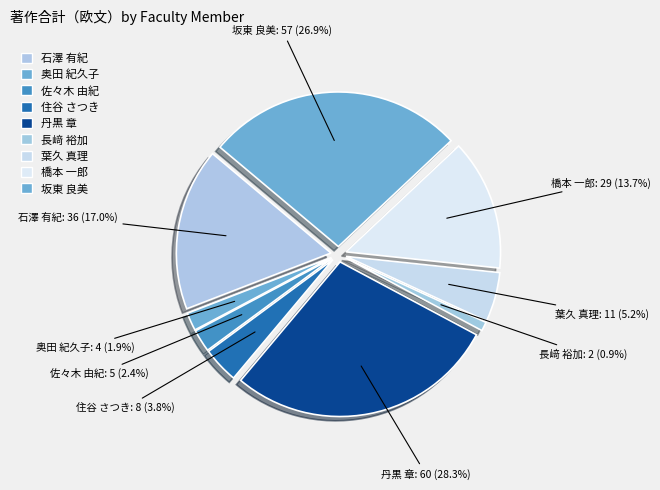

Does 長﨑 裕加 account for over 50% of the chart?

No